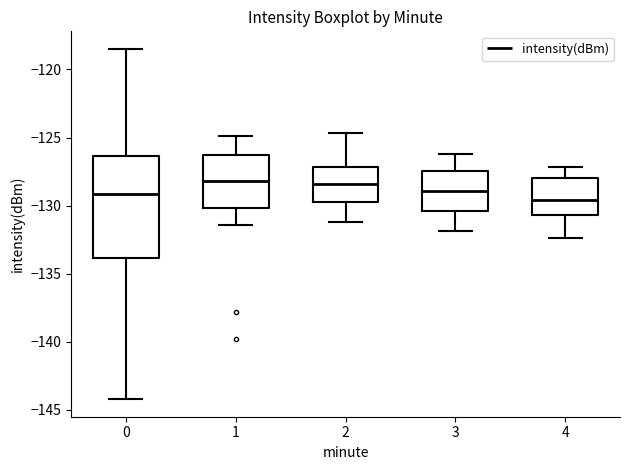

Comparing the boxes themselves (not the whiskers), which one is the tallest?

0